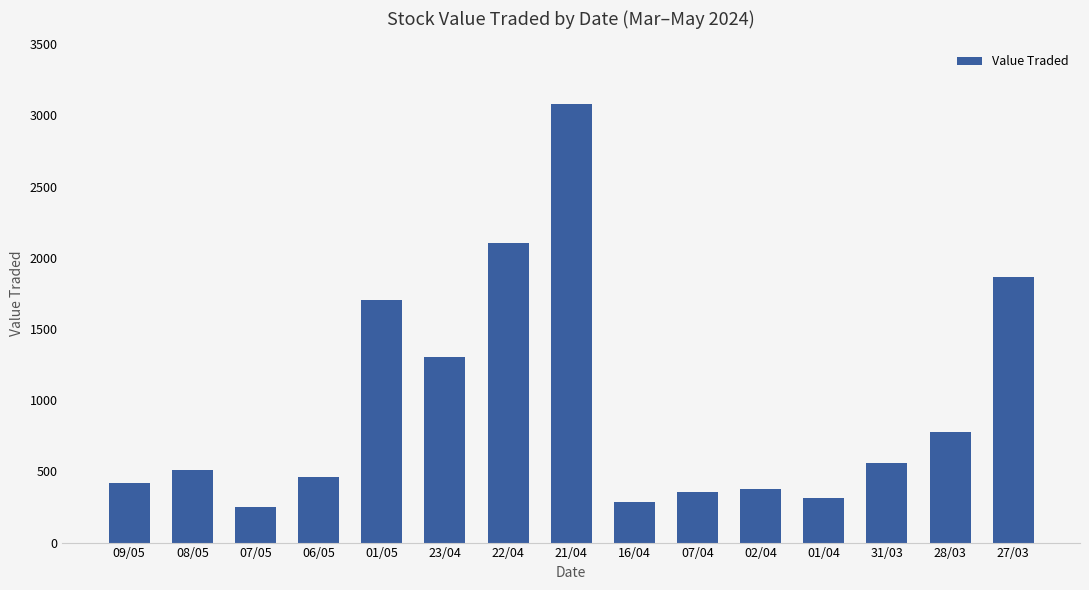

The chart shows a value of 2104 at 22/04. True or false?

True